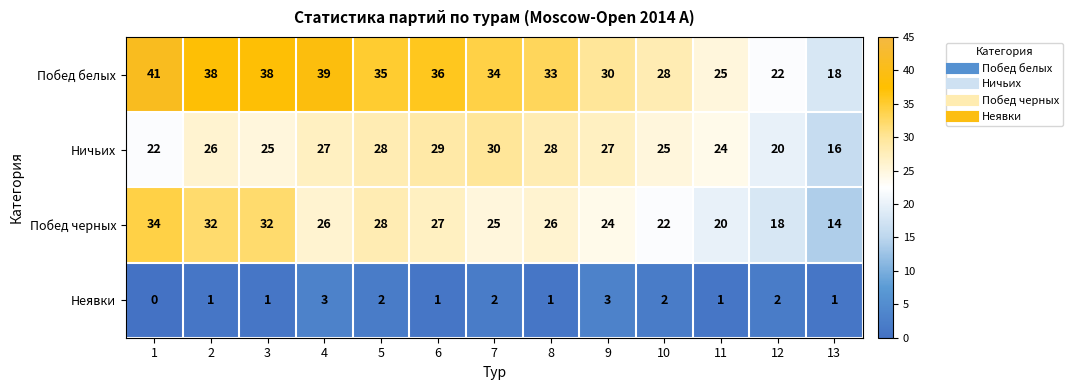

Which series has the largest total across all categories?

Побед белых